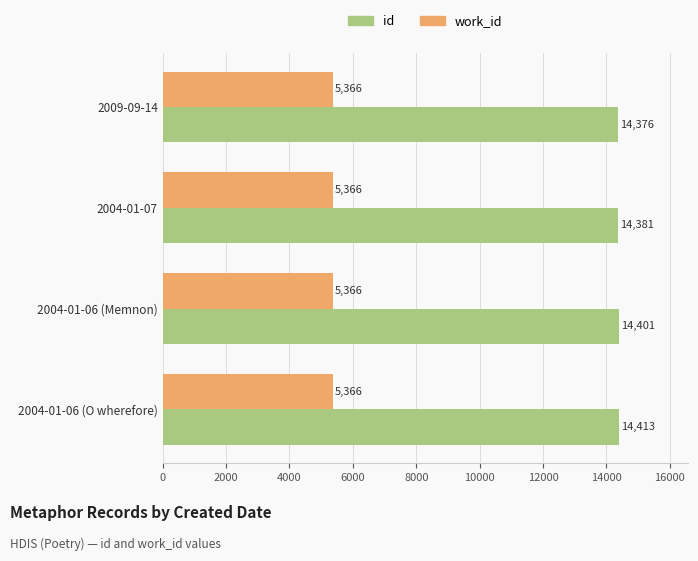

How many series are shown in this chart?

2